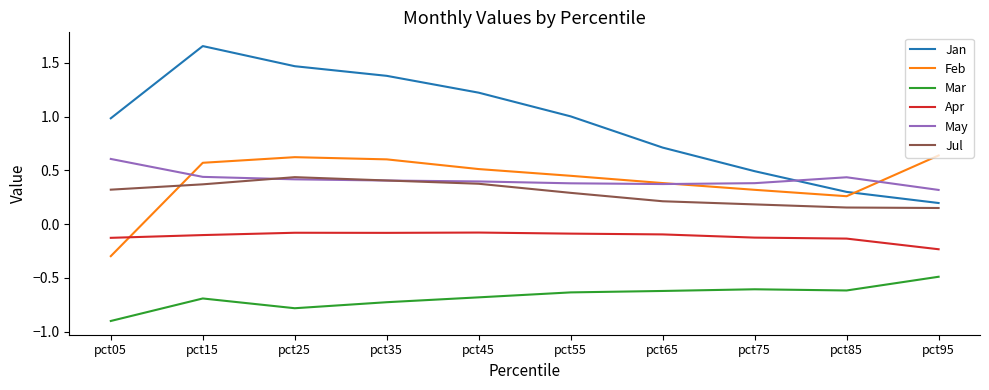

The value of Jul at pct55 is 0.4. True or false?

False